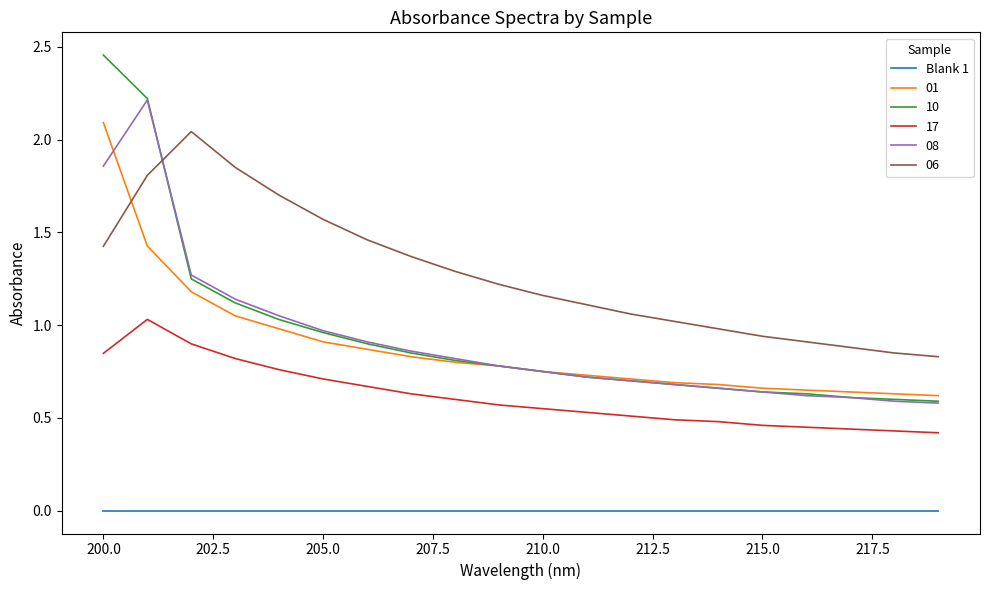

True or false: 10 and 17 cross at least once.

False